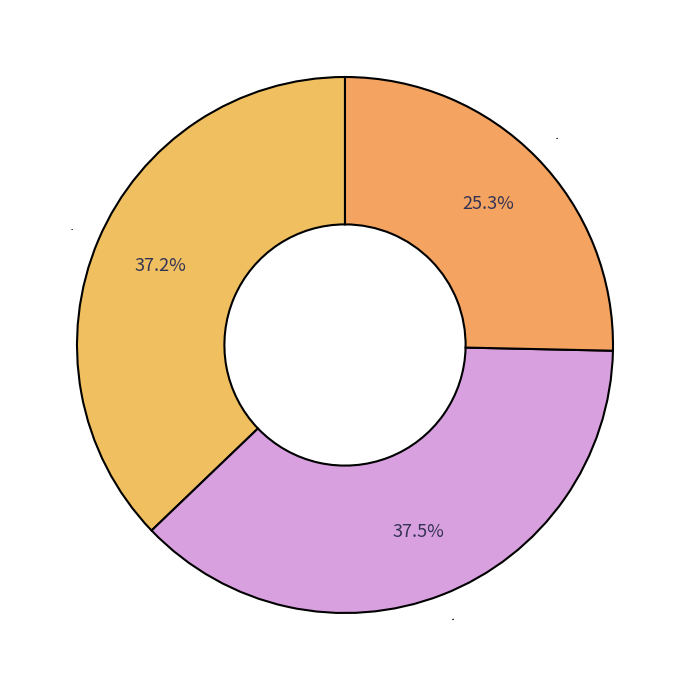

Between 其他 and 检验, which is larger?

其他